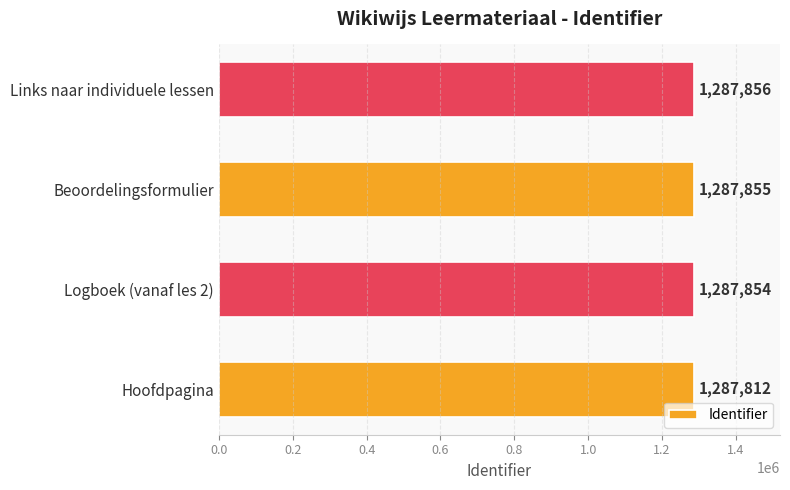

List the labels in order of value, largest first.

Links naar individuele lessen, Beoordelingsformulier, Logboek (vanaf les 2), Hoofdpagina